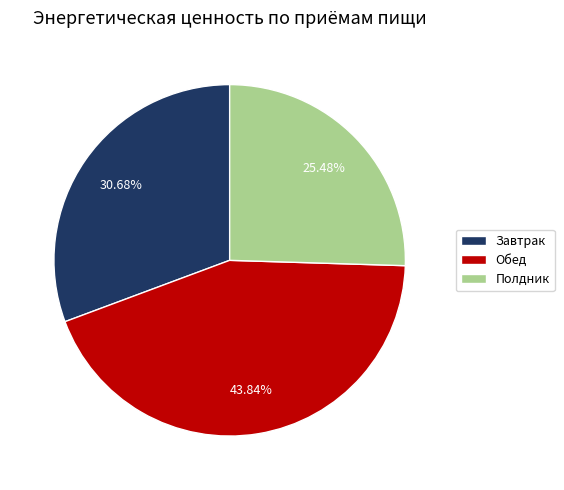

To the nearest percent, what portion does Полдник represent?

25%